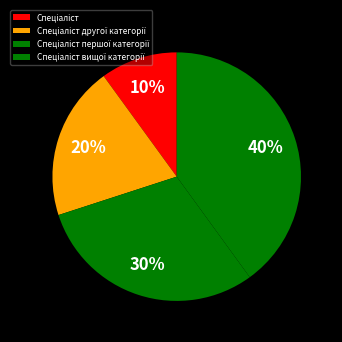

What is the smallest slice in the pie chart?

Спеціаліст